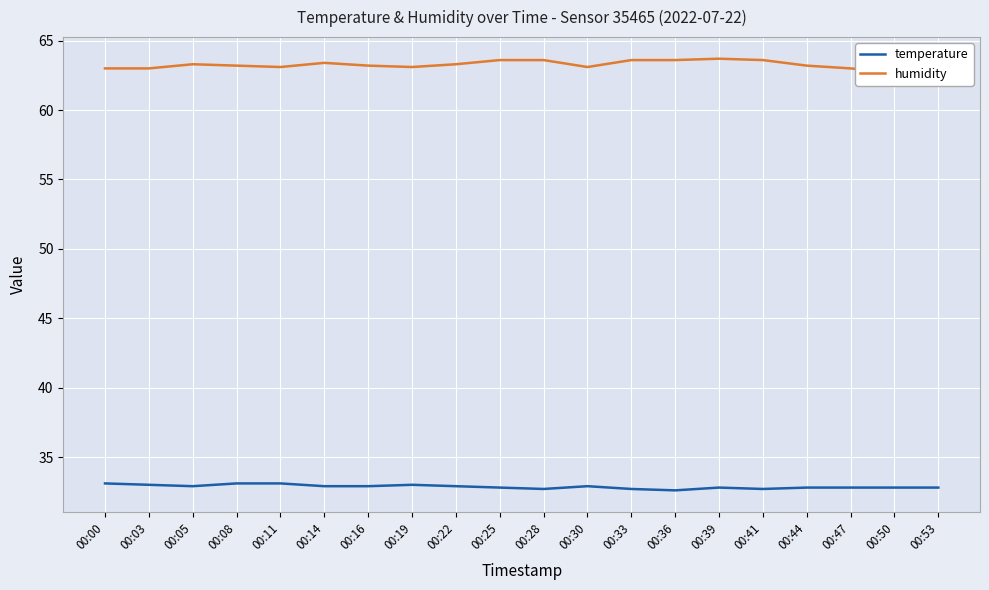

Which label corresponds to the largest value in the chart?

00:39